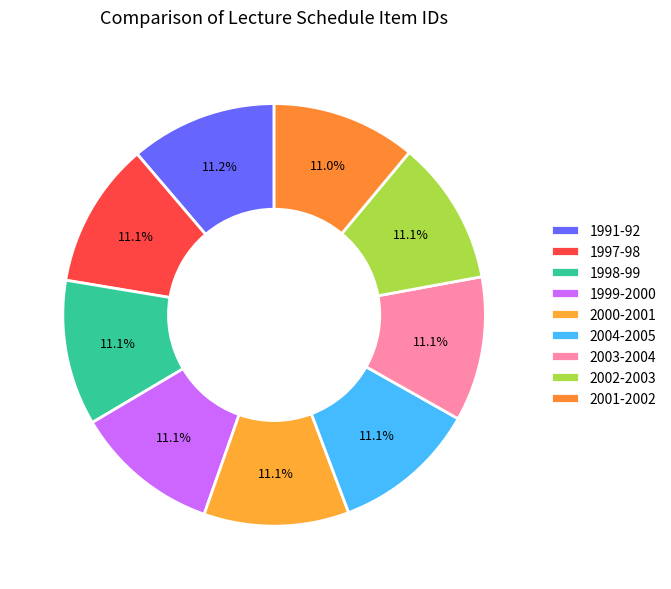

How many segments does this pie chart have?

9